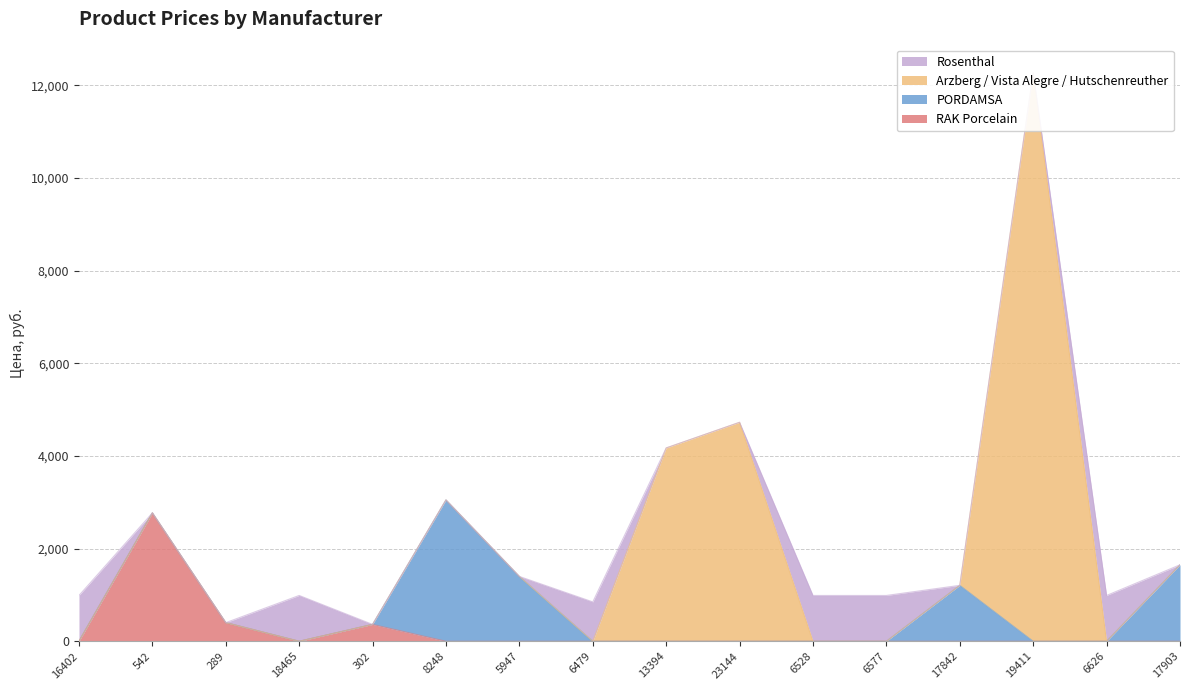

At which category does the chart reach its minimum across all series?

16402